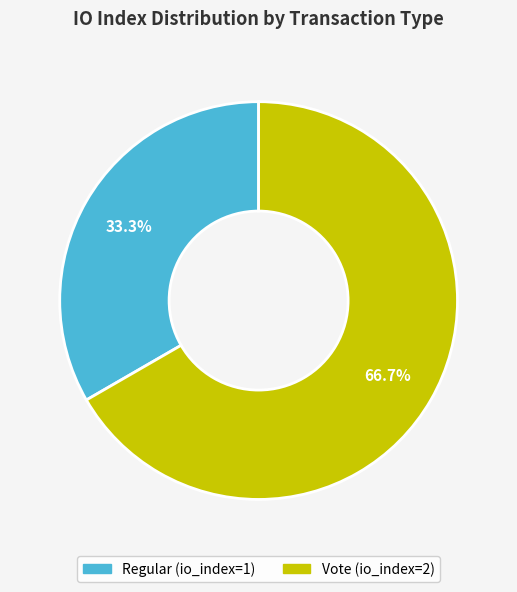

Does any single category account for the majority?

Yes